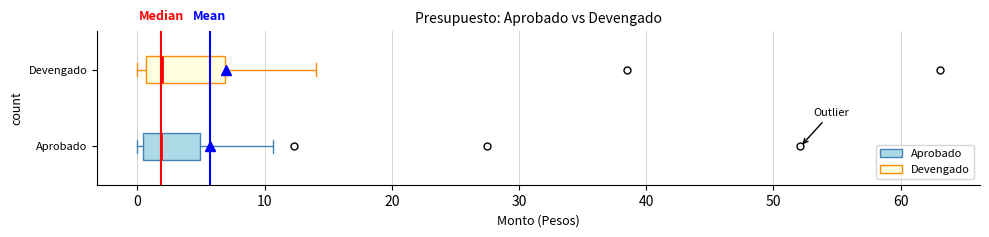

Which box is the widest, from its left edge to its right edge?

Devengado